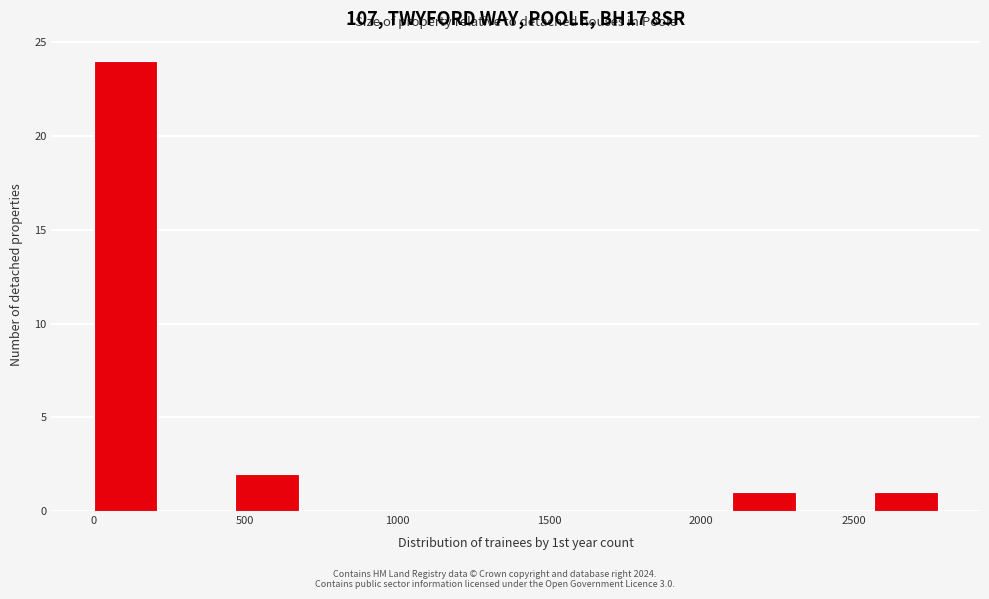

Reading left to right, list every bar in this chart as the range it spans on the x-axis followed by its height. Neither the bar edges nor the heights are printed on the chart, so give them approximately, as read against the axes.

0 to 250: 24
250 to 450: 0
450 to 700: 2
700 to 950: 0
950 to 1150: 0
1150 to 1400: 0
1400 to 1650: 0
1650 to 1850: 0
1850 to 2100: 0
2100 to 2350: 1
2350 to 2550: 0
2550 to 2800: 1